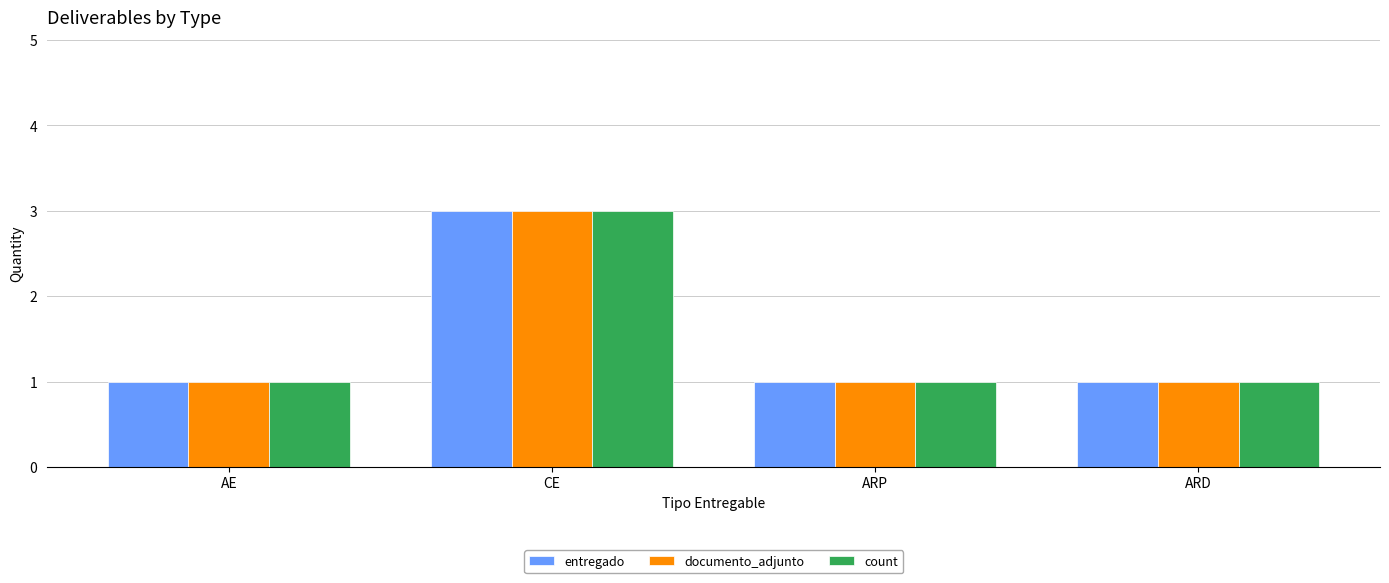

True or false: entregado has a value of 5 at CE.

False